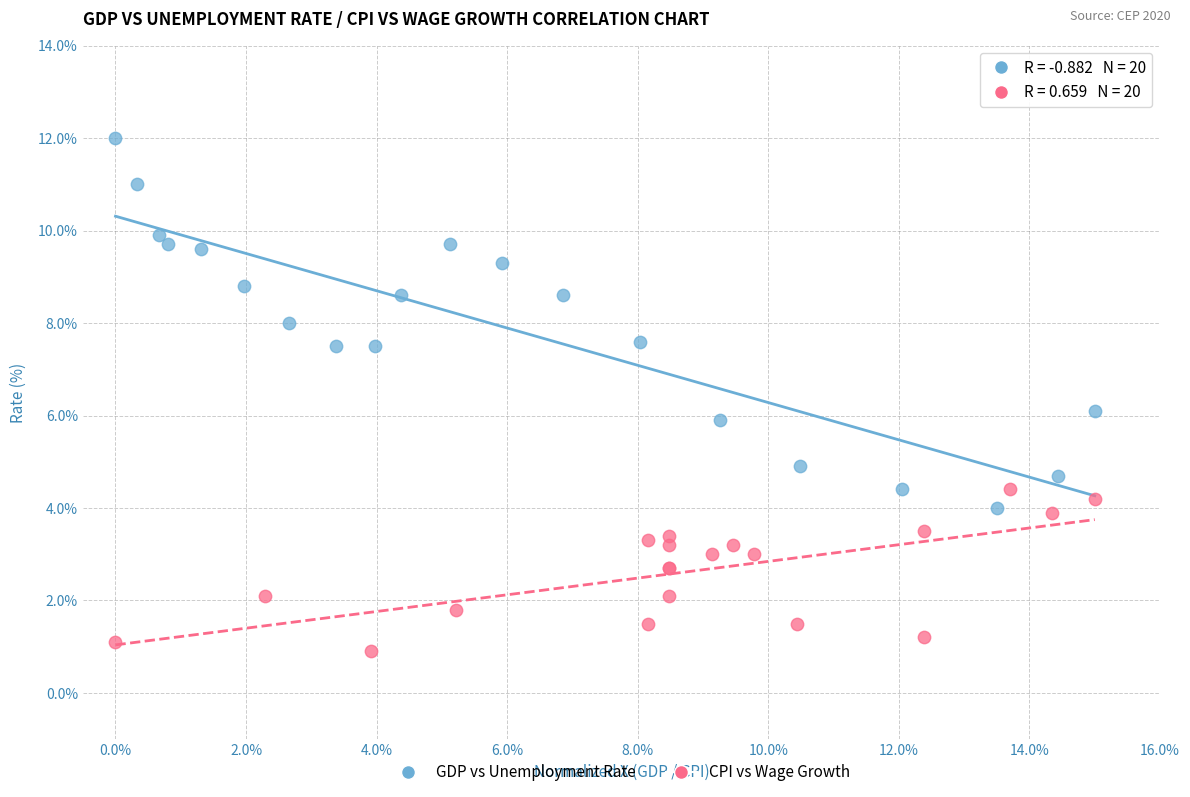

Which series has the widest spread of Y values?

GDP vs Unemployment Rate